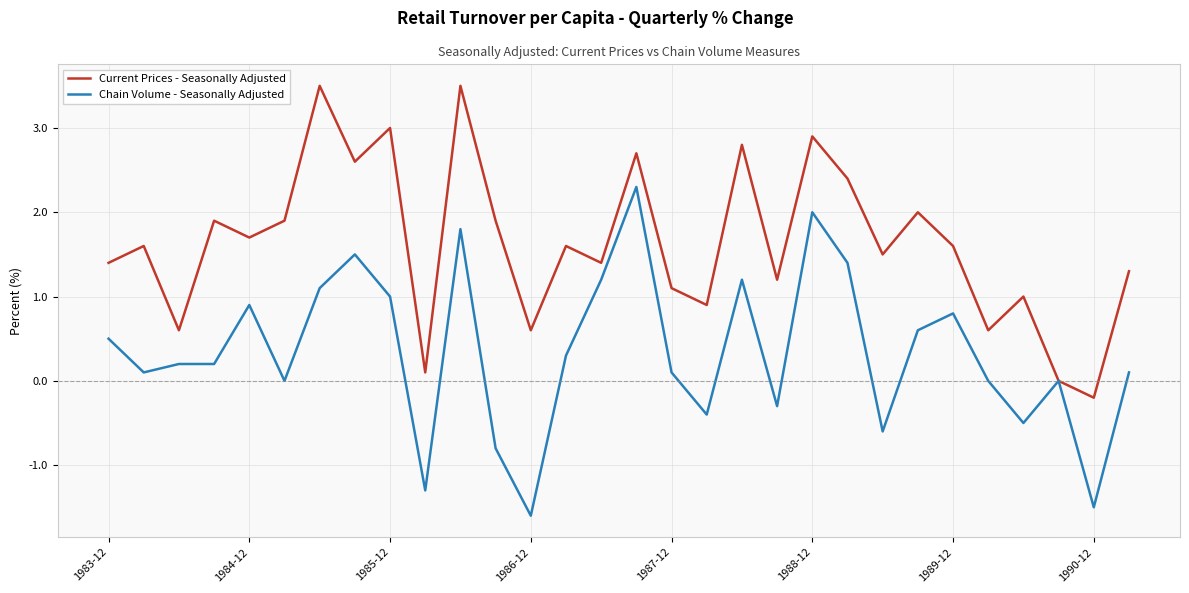

Which series has the largest total across all categories?

Current Prices - Seasonally Adjusted